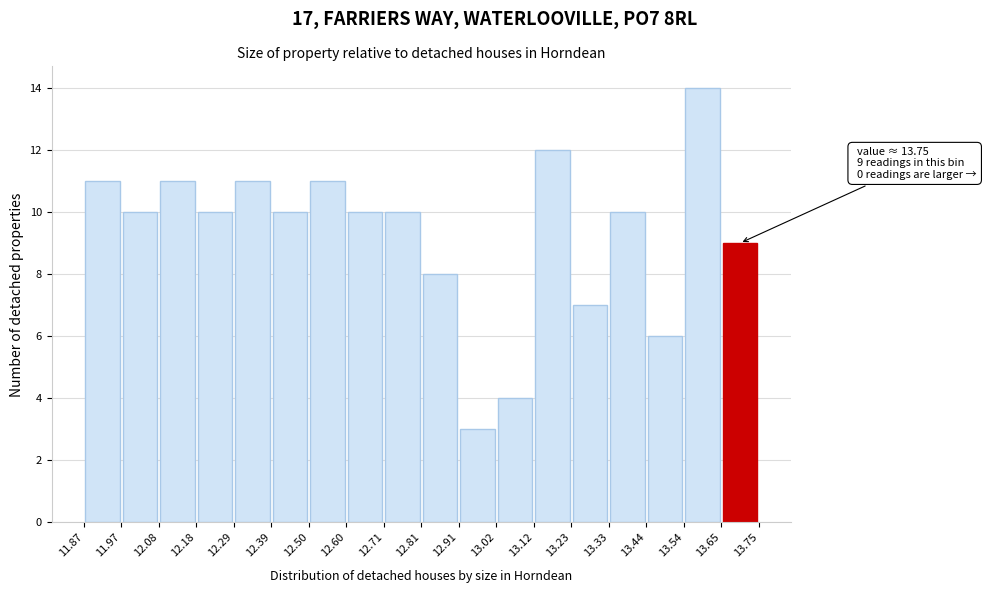

Which range on the x-axis has the tallest bar?

13.54 to 13.65